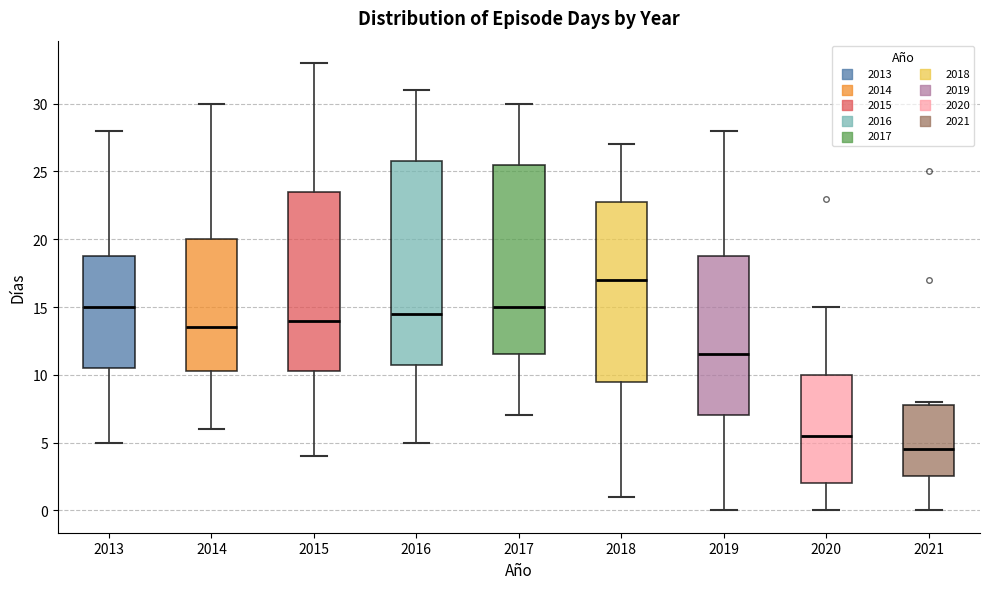

Which box has the highest median line?

2018